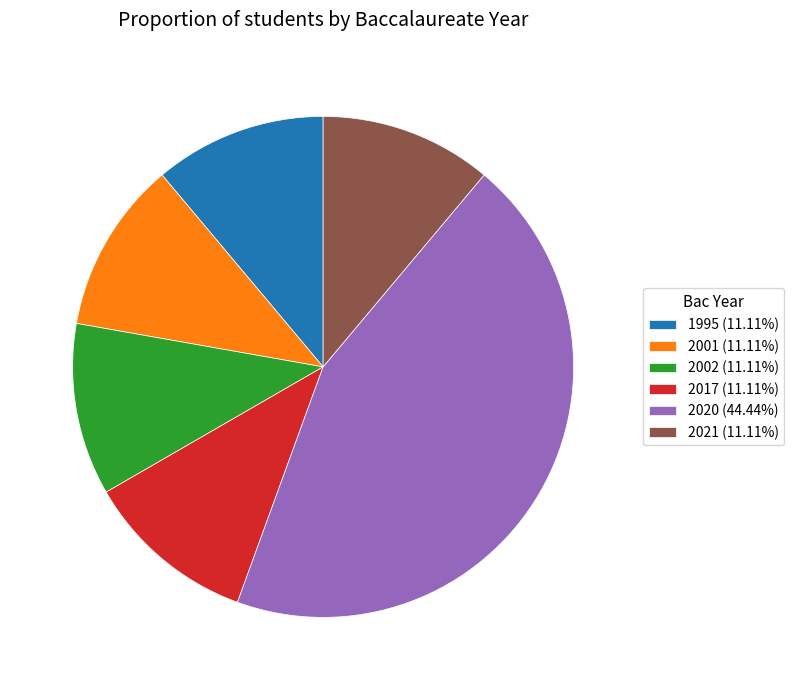

Is there a majority slice in this chart?

No